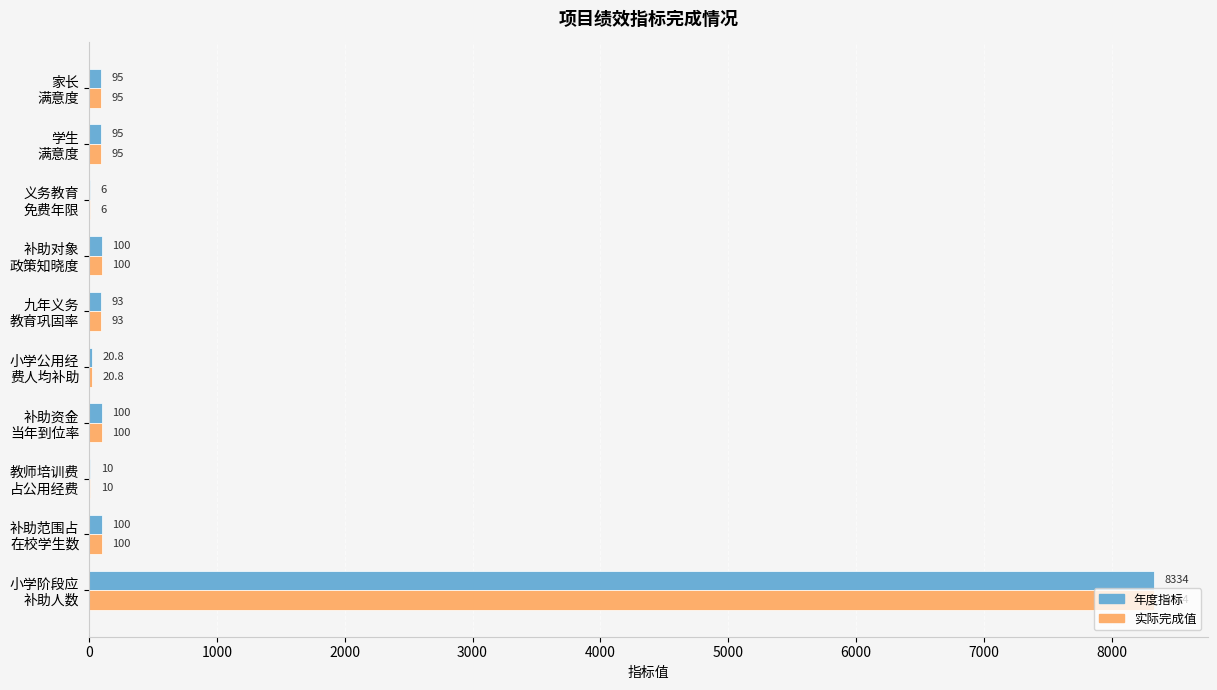

What is the highest value of the 年度指标 series?

8334.0